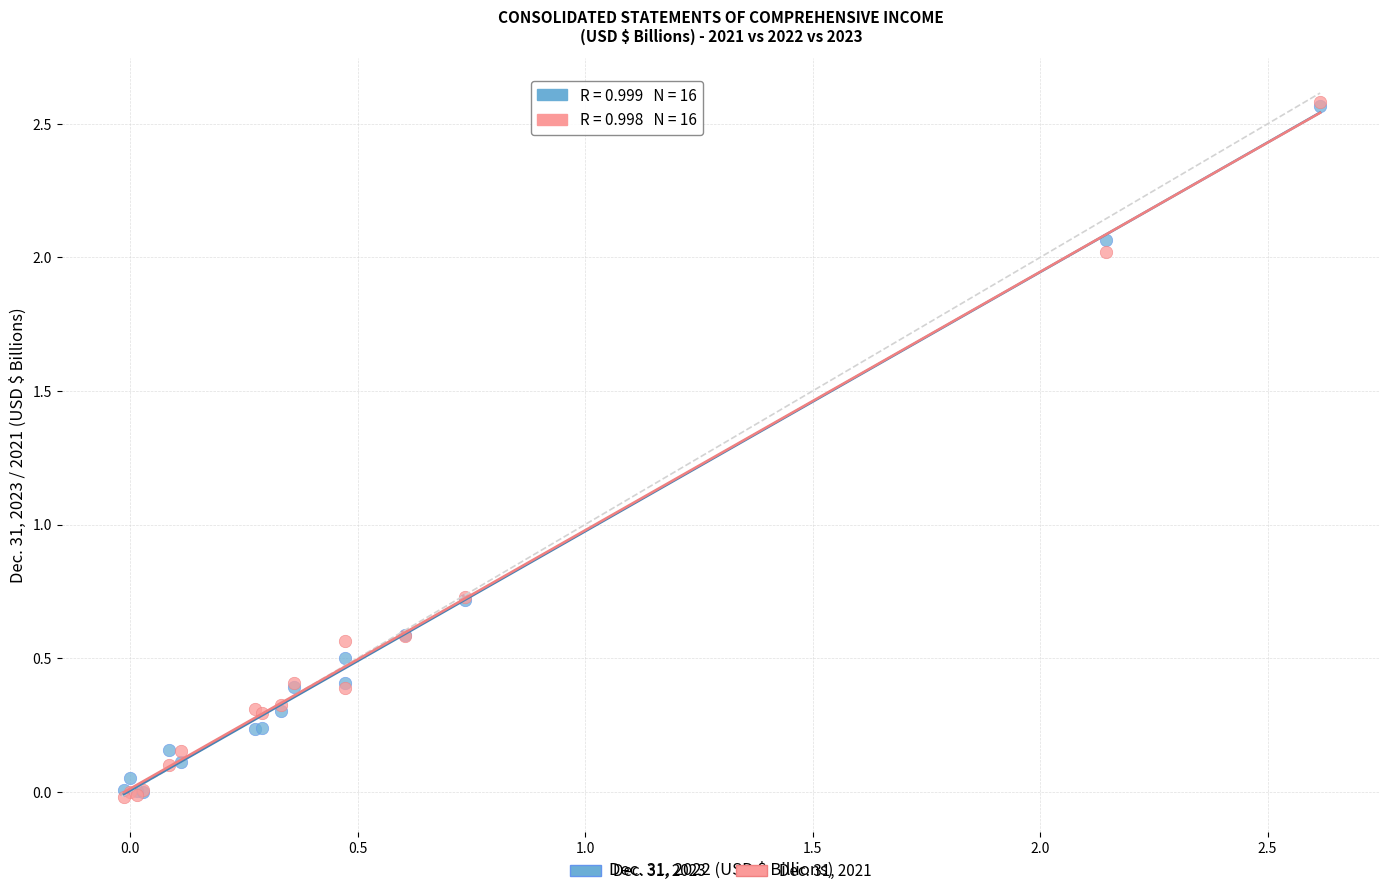

What are all the series names shown in the legend?

Dec. 31, 2023, Dec. 31, 2021